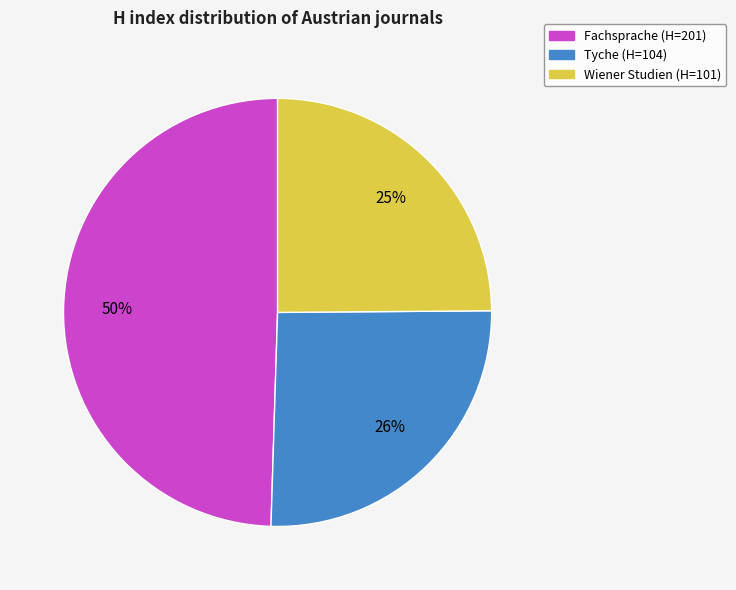

What is the ratio of the value at Wiener Studien to the value at Fachsprache?

0.5